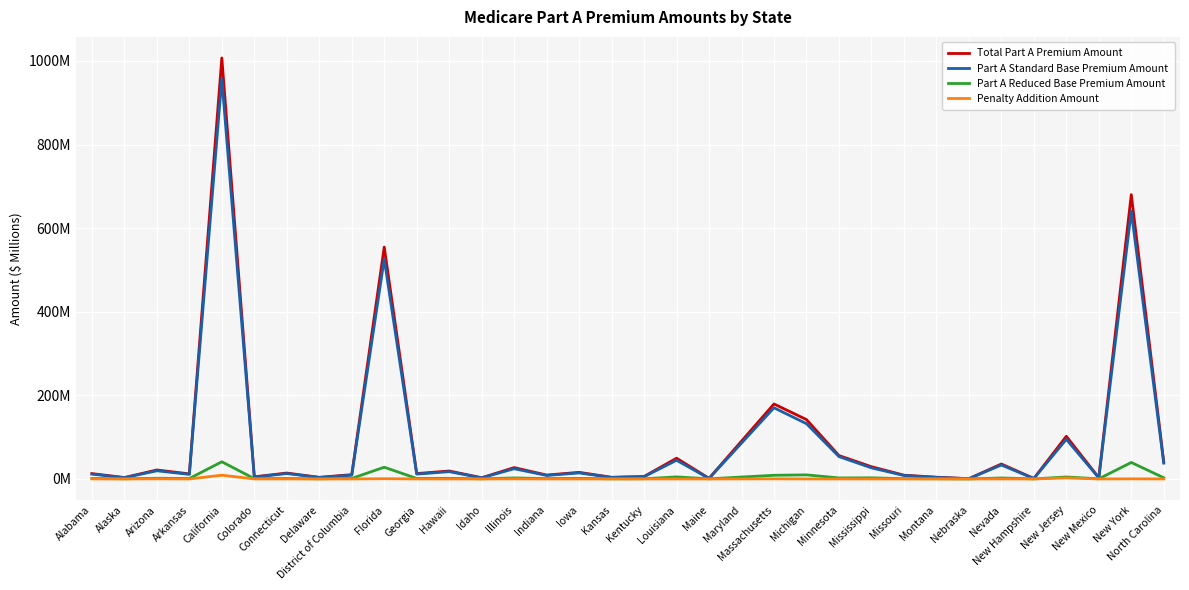

The value of Penalty Addition Amount at New Mexico is 0.0. True or false?

False